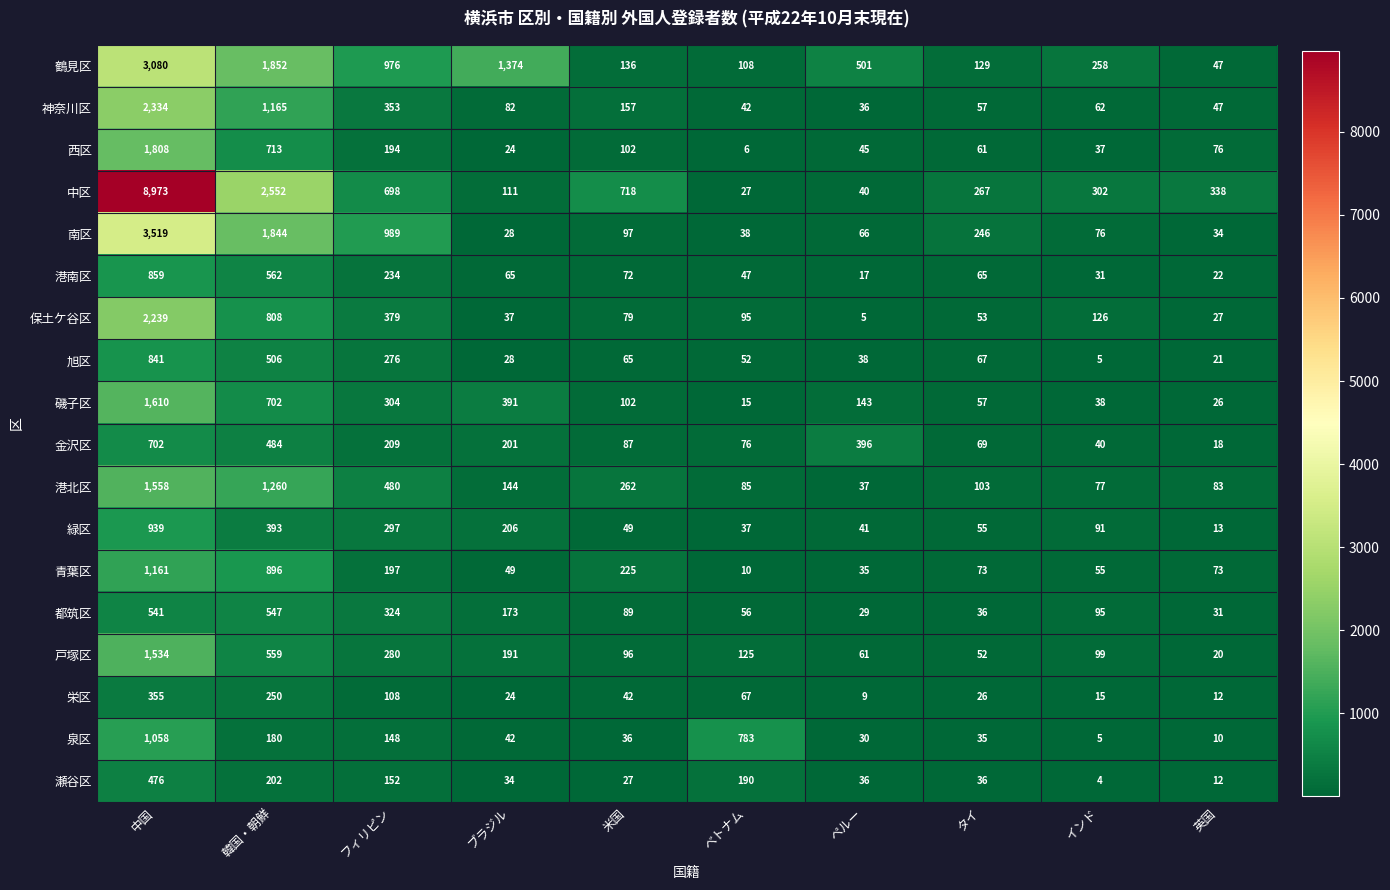

At ベトナム, list the series in order from largest to smallest.

泉区, 瀬谷区, 戸塚区, 鶴見区, 保土ケ谷区, 港北区, 金沢区, 栄区, 都筑区, 旭区, 港南区, 神奈川区, 南区, 緑区, 中区, 磯子区, 青葉区, 西区